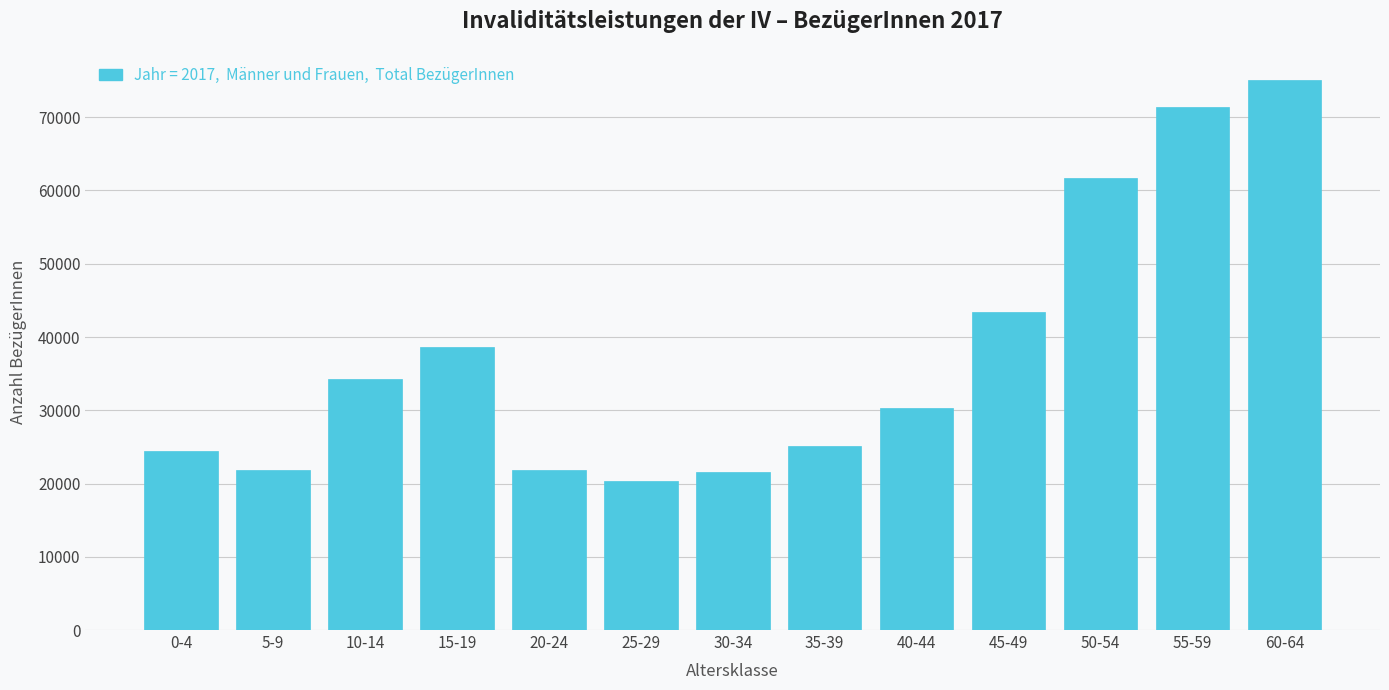

At which label is the value closest to 47691?

45-49